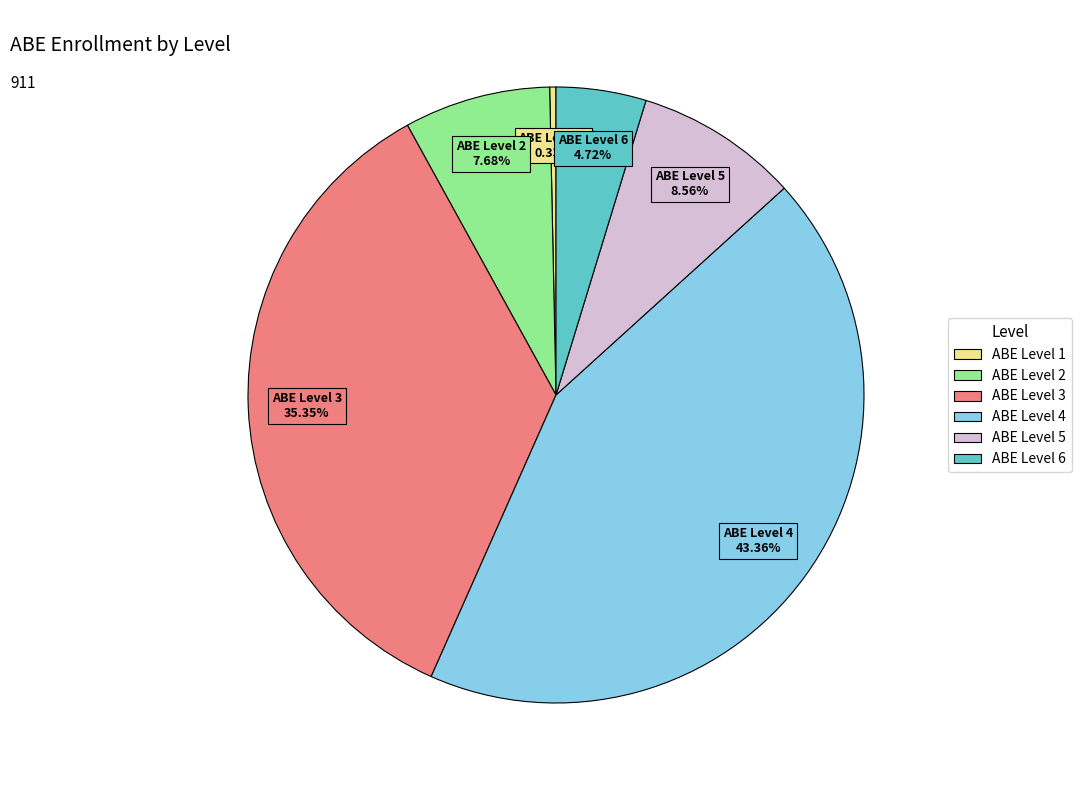

Does ABE Level 3 account for over 50% of the chart?

No